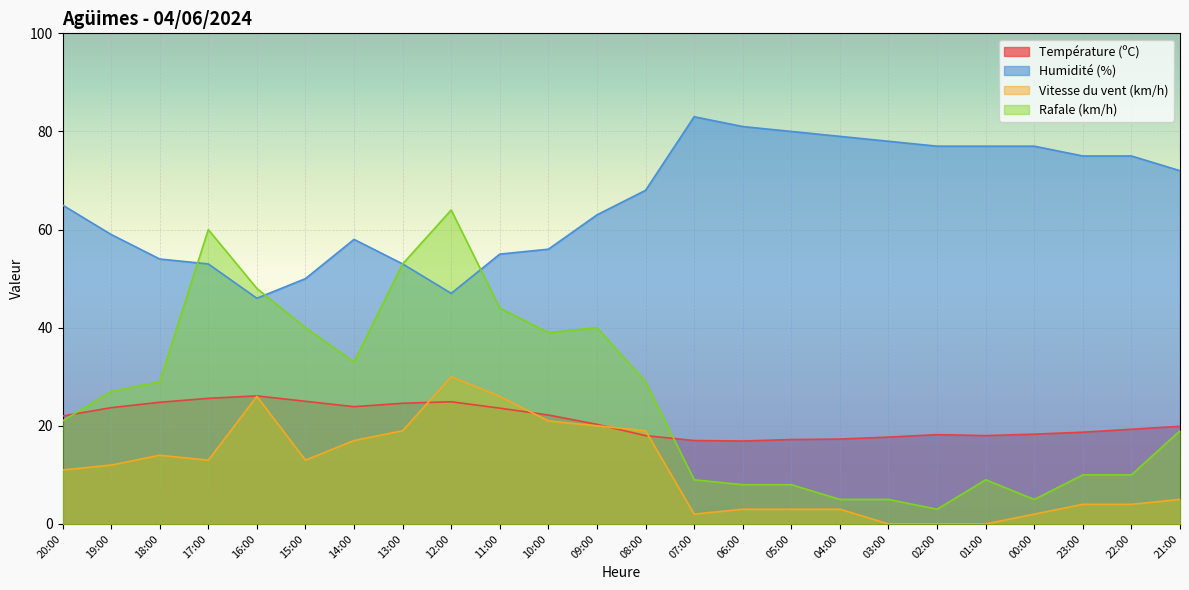

Is it true that Humidité (%) equals 32.1 at 22:00?

False